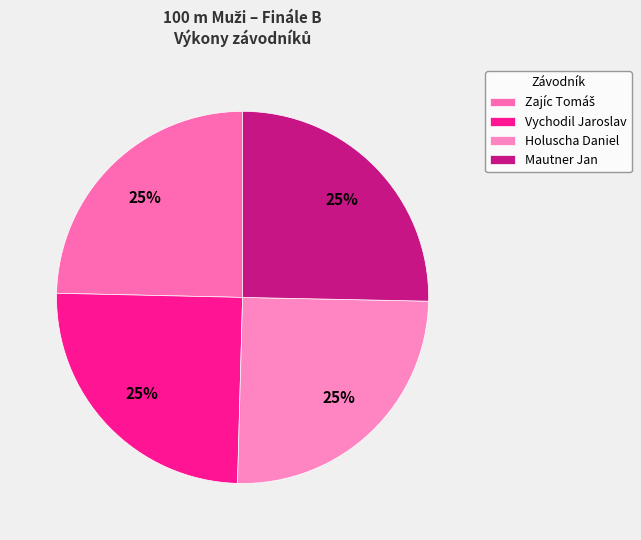

What percentage is the Holuscha Daniel slice, to the nearest percent?

25%